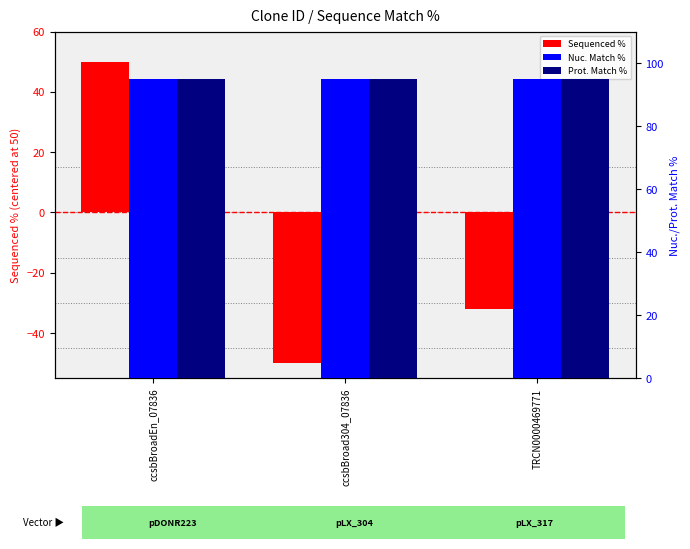

At which category is the sum across all series the highest?

ccsbBroadEn_07836